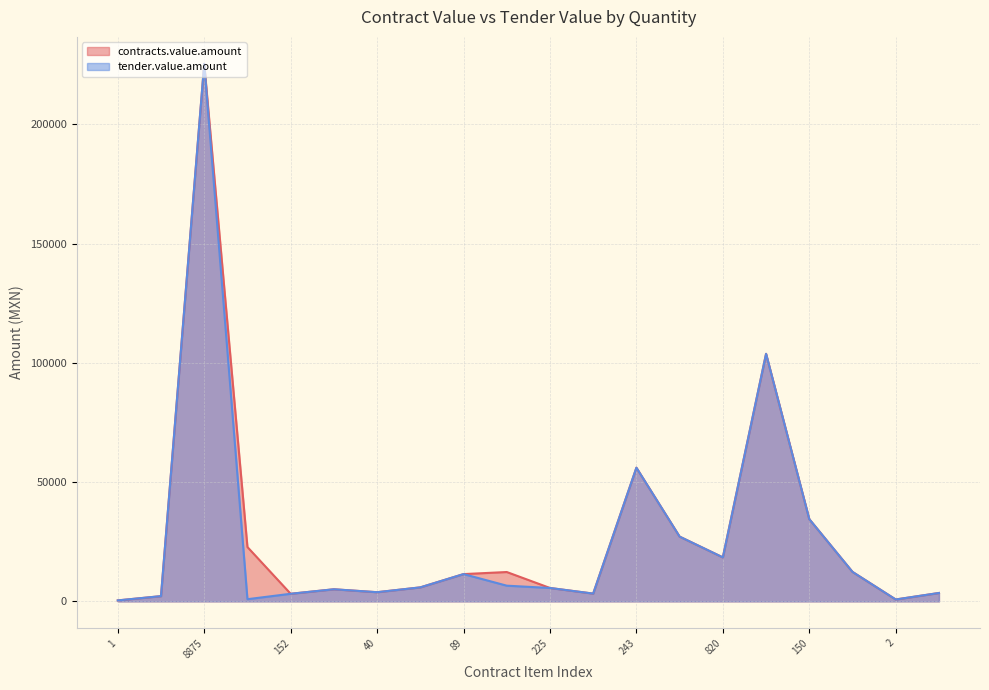

What is the sum of all tender.value.amount values?

530524.6